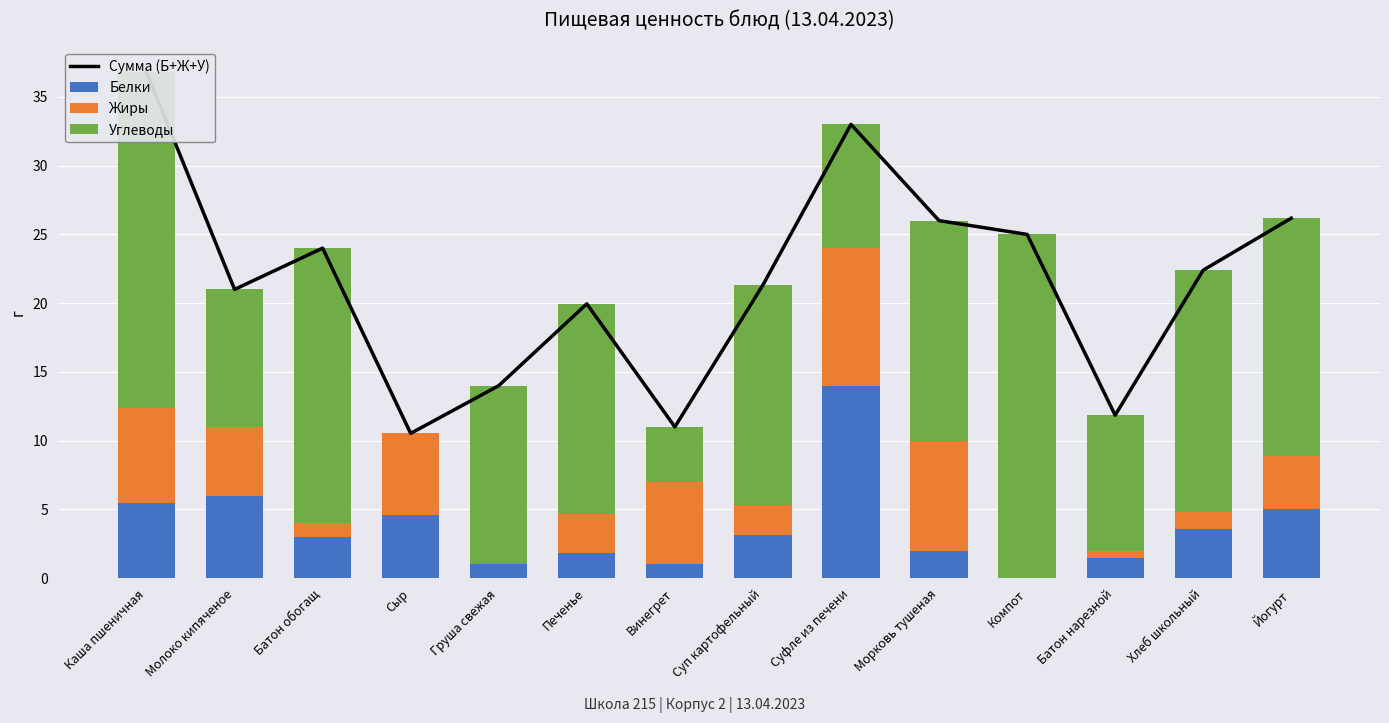

Which label corresponds to the largest value in the chart?

Каша пшеничная